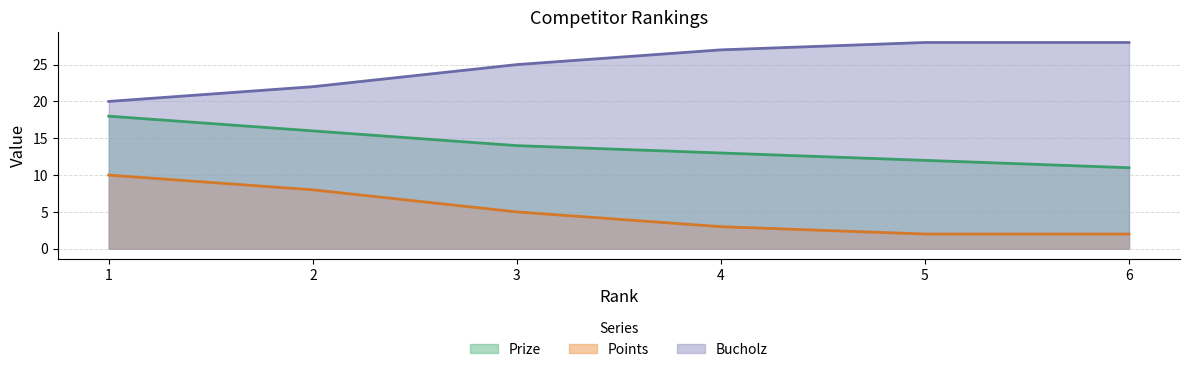

How many data points in Prize are less than 14?

3